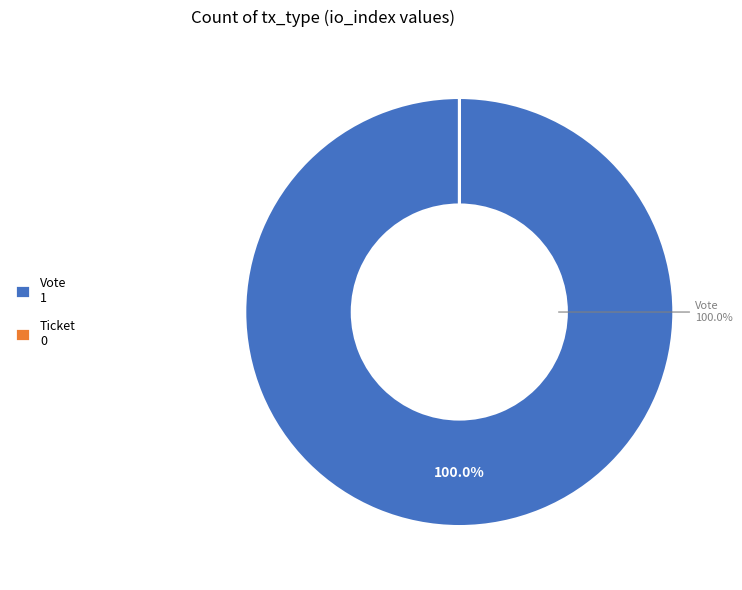

What is the largest slice in the pie chart?

Vote